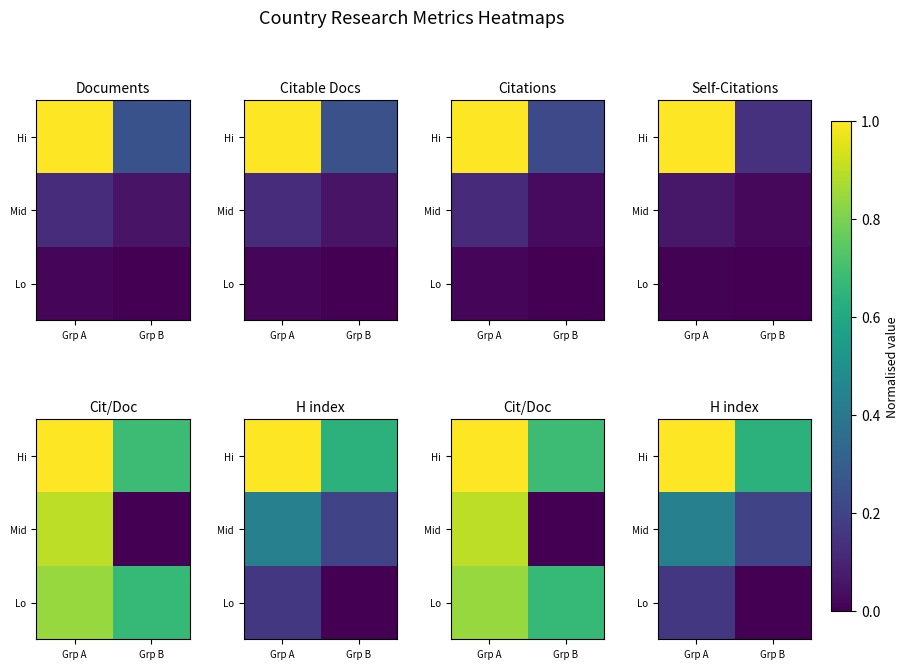

Count the Mid values in the range 0 to 1.

2